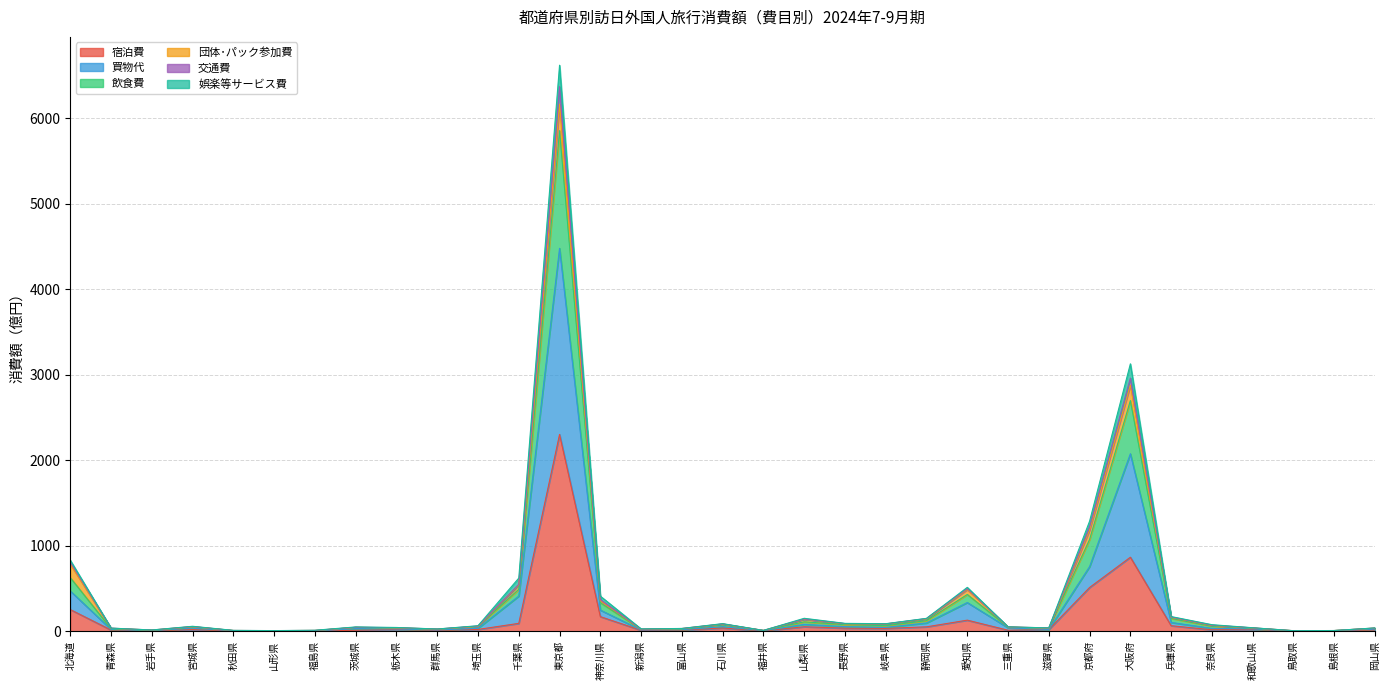

Which category has the lowest value in the 交通費 series?

山形県